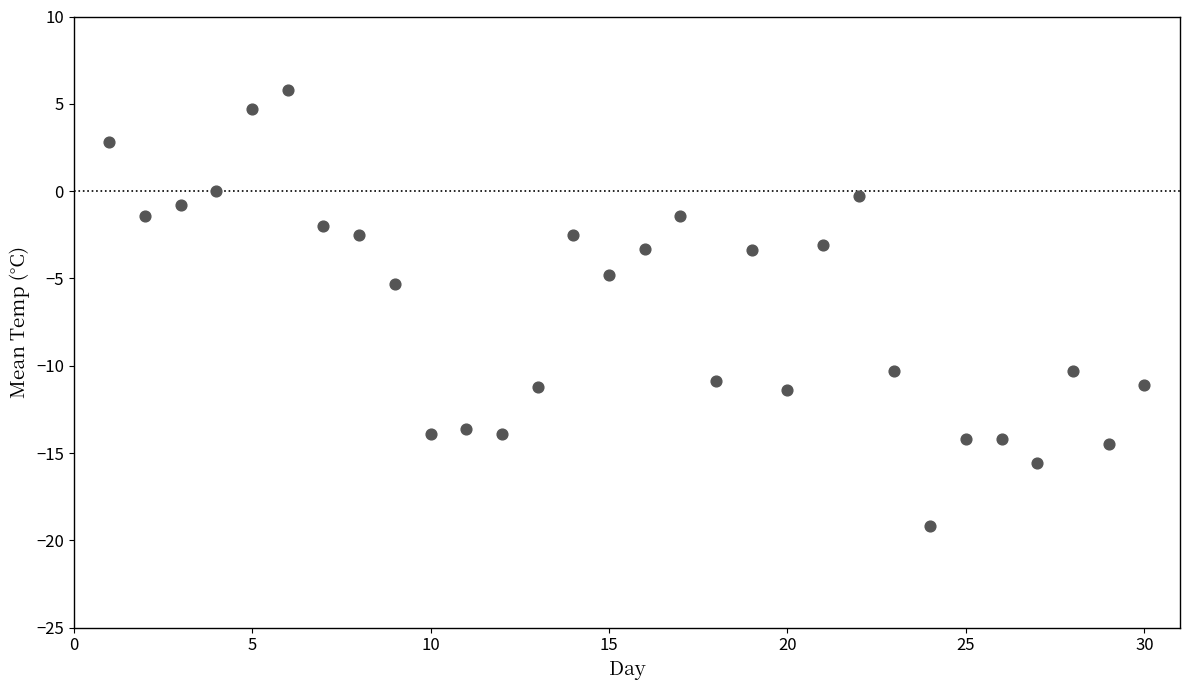

What is the range of X values (max minus min)?

29.0